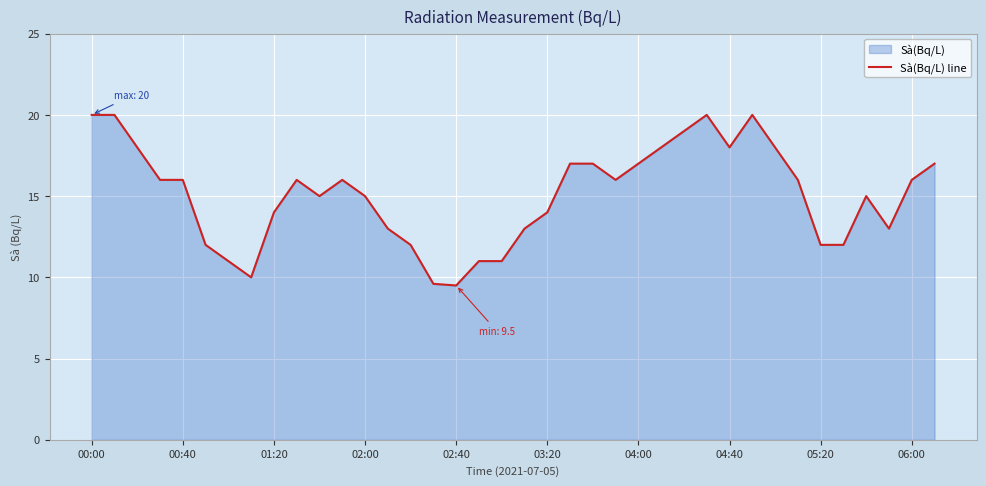

True or false: the data has more than 1 interior local peaks.

True